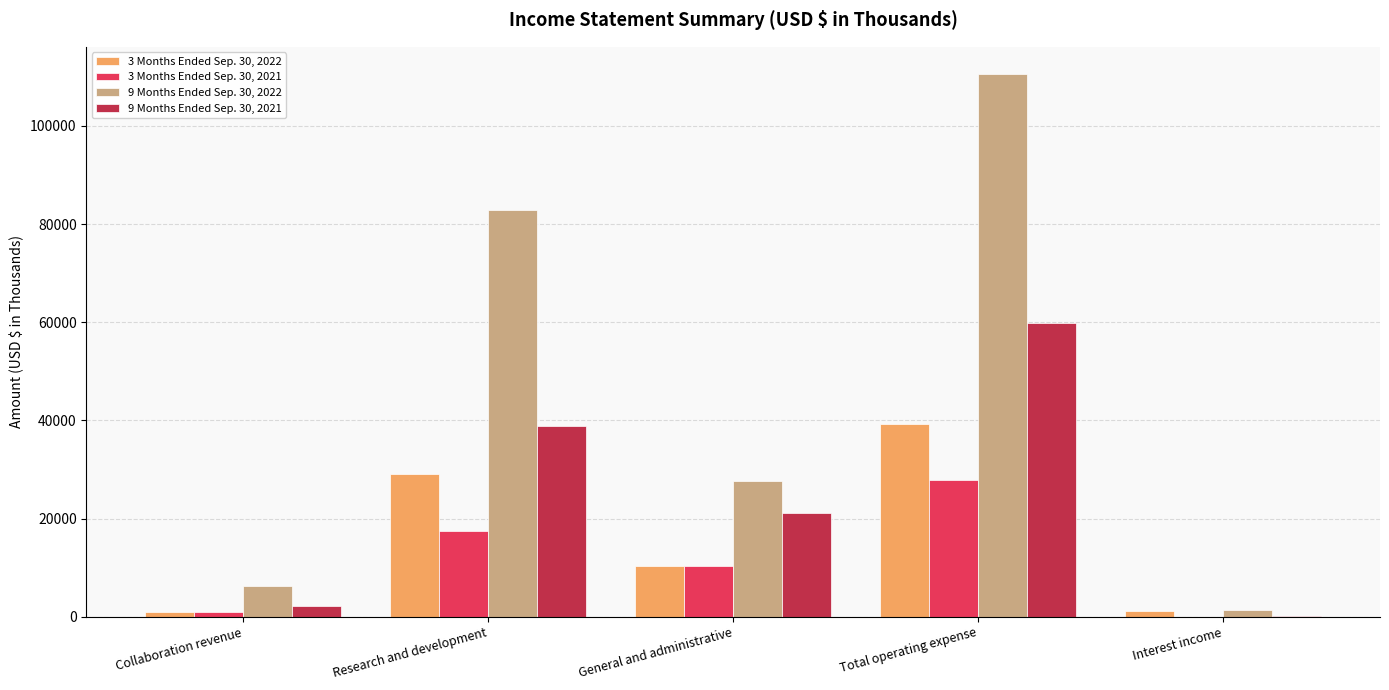

At which label does 9 Months Ended Sep. 30, 2022 first exceed 27698?

Research and development